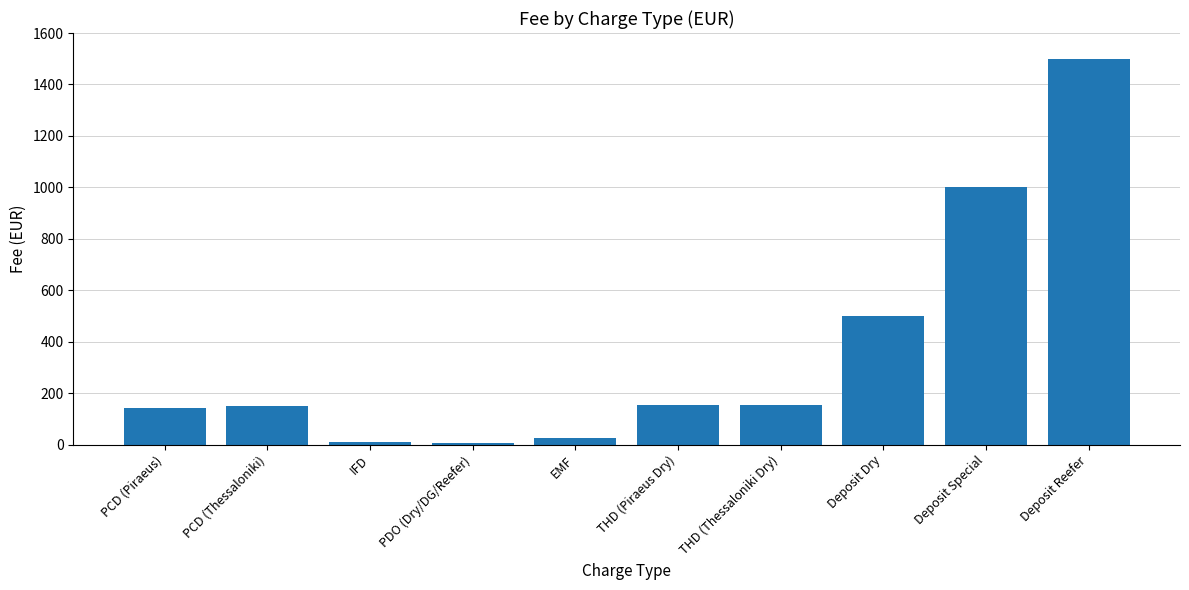

What is the value of the 2nd bar from the left?

152